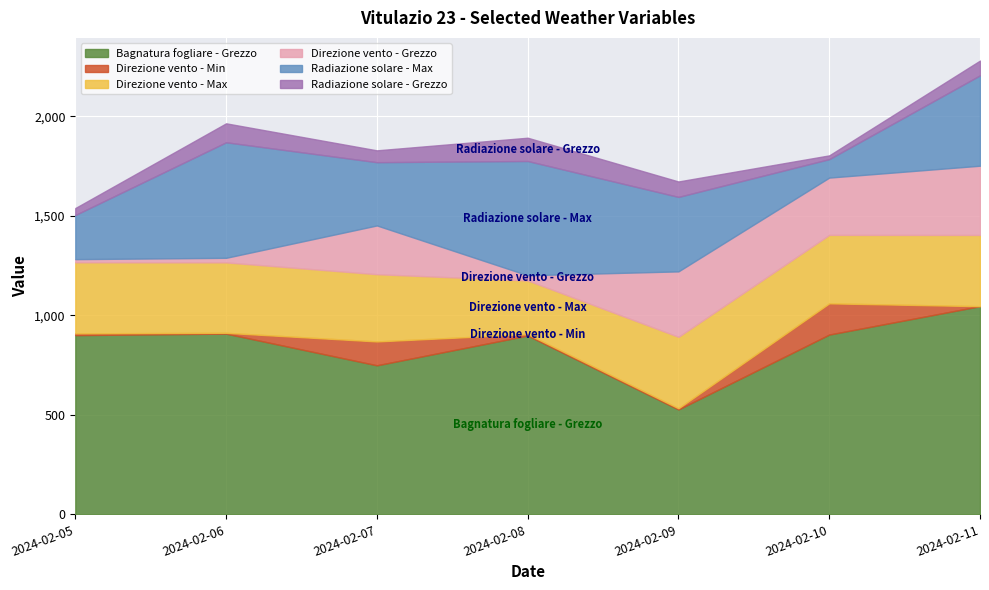

The value of Direzione vento - Min at 2024-02-10 is 157.0. True or false?

True